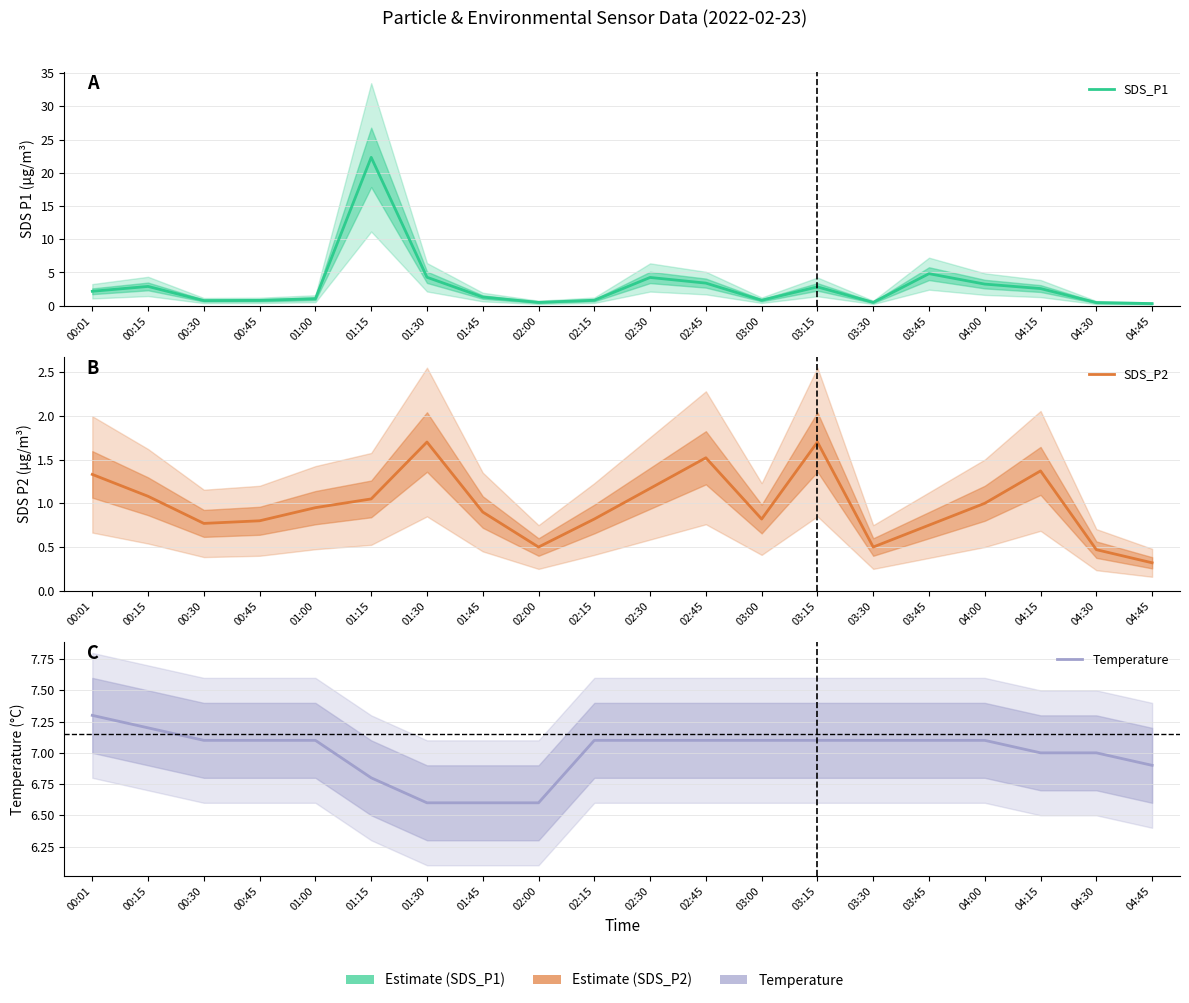

Rank the series at 04:00 from highest to lowest value.

Temperature, SDS_P1, SDS_P2